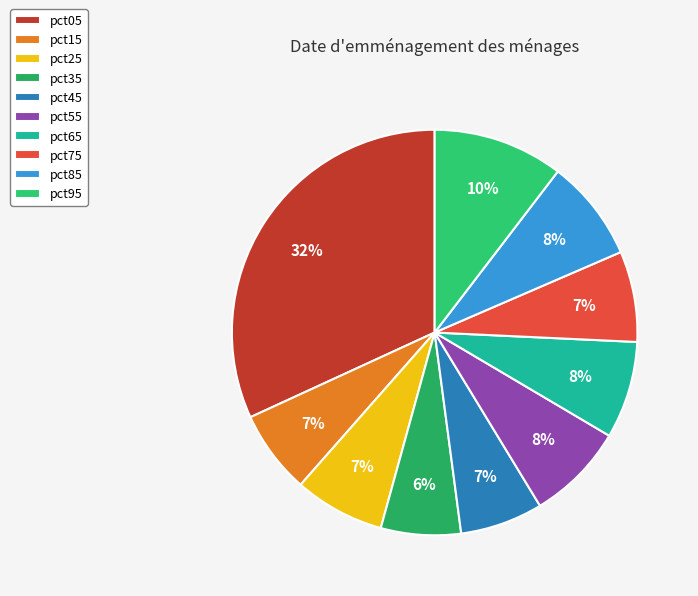

How many slices are in this pie chart?

10